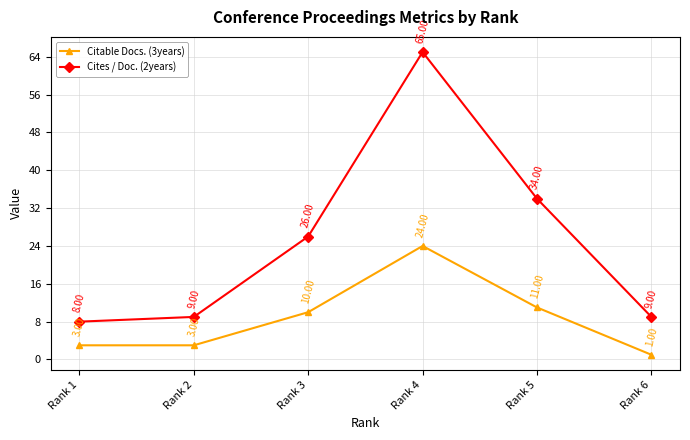

Reading left to right, list all the values displayed in this chart.

Citable Docs. (3years): 3	3	10	24	11	1
Cites / Doc. (2years): 8	9	26	65	34	9